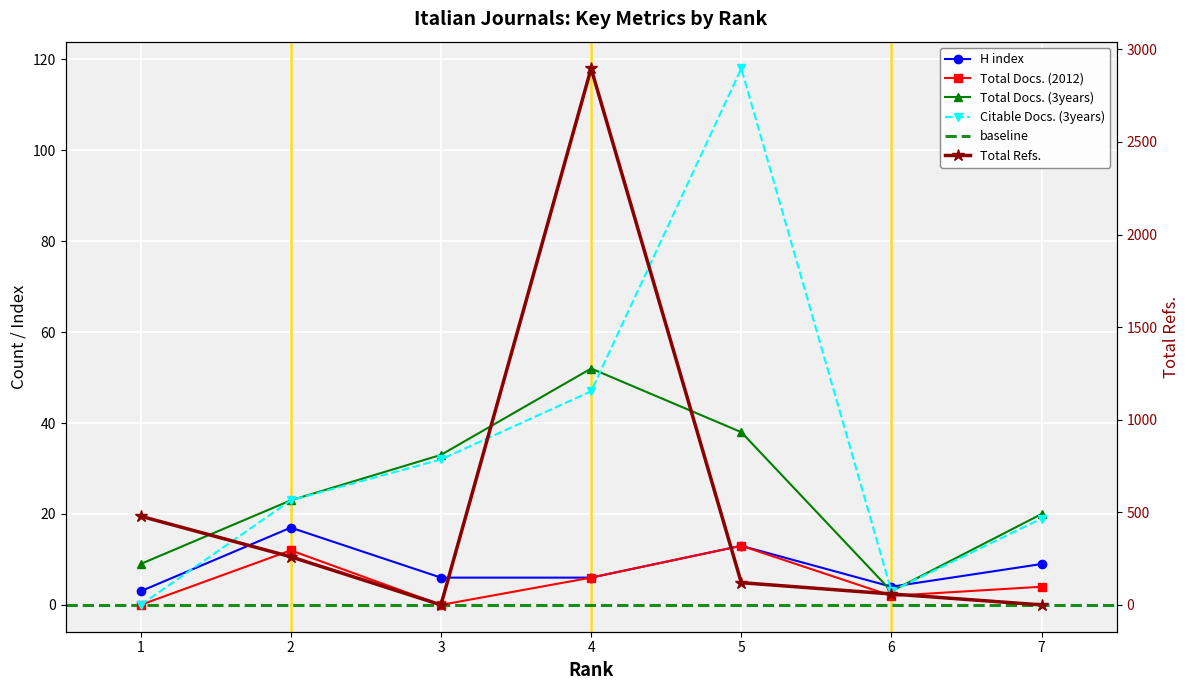

Which series has the widest spread of values?

Total Refs.